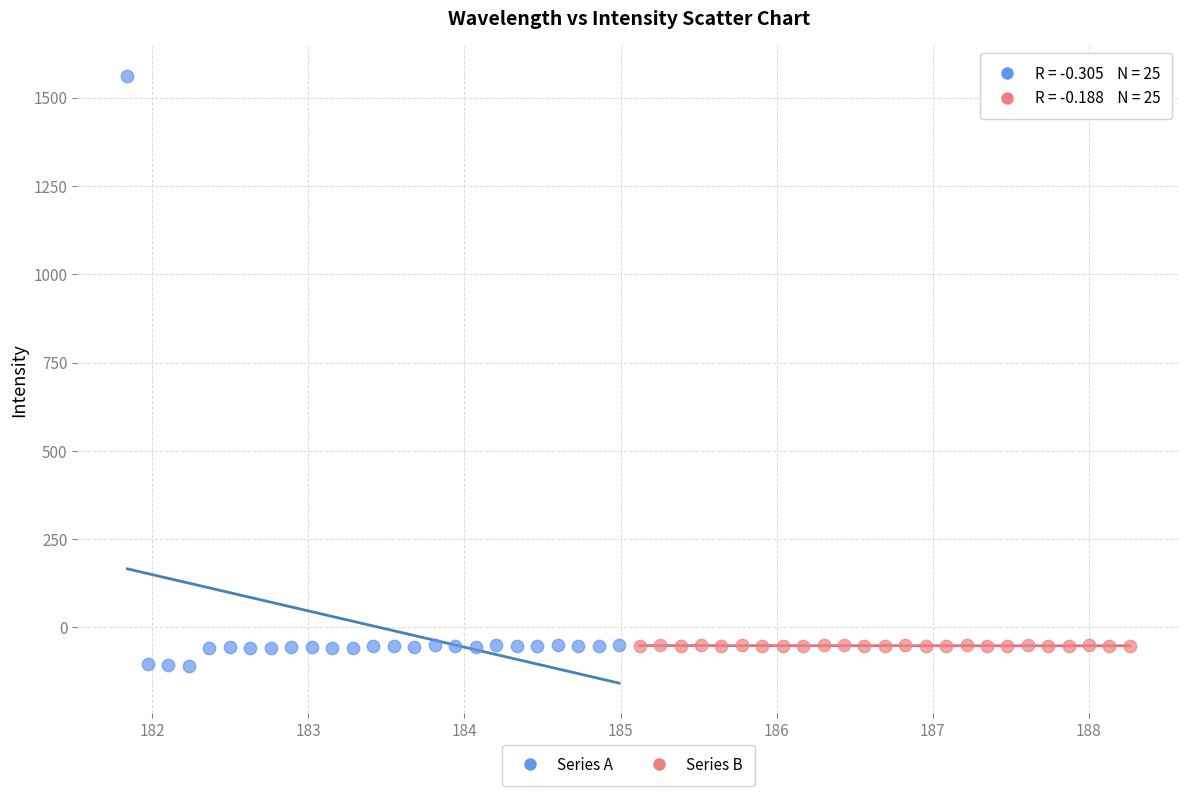

What are all the series names shown in the legend?

Series A, Series B